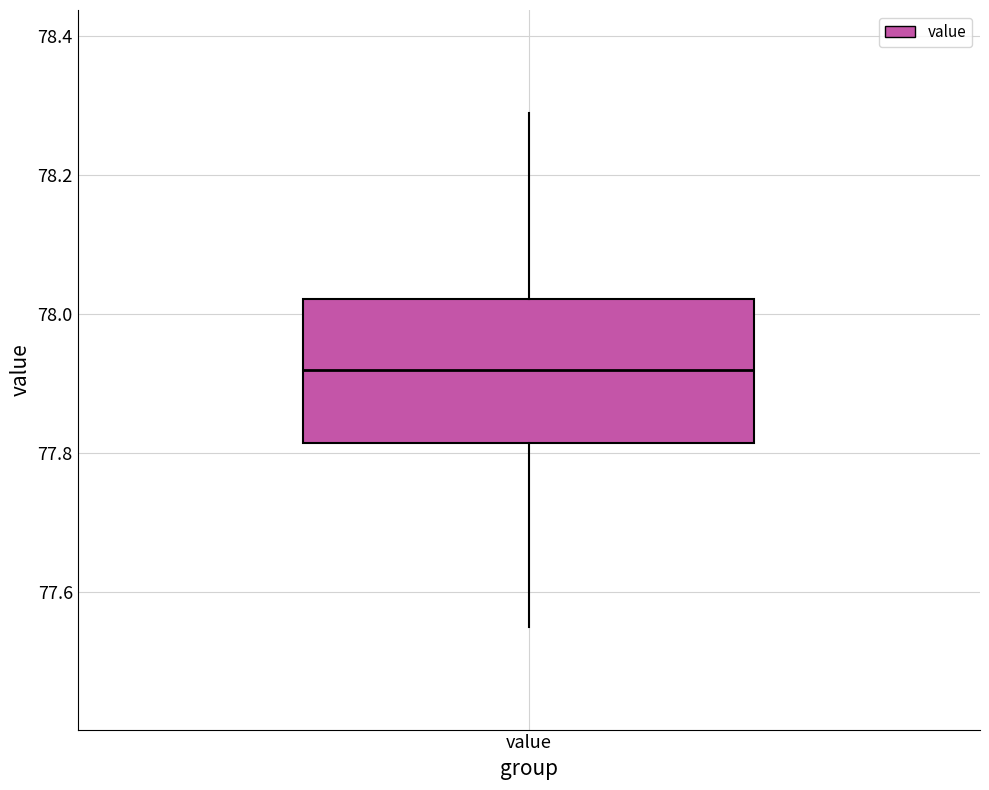

Read this box plot against the y-axis: the position of the median line, the range covered by the box, and the ends of both whiskers. The values are not printed on the chart, so give them approximately, as read against the axis.

median 77.92, box 77.82 to 78.02, whiskers 77.56 to 78.30